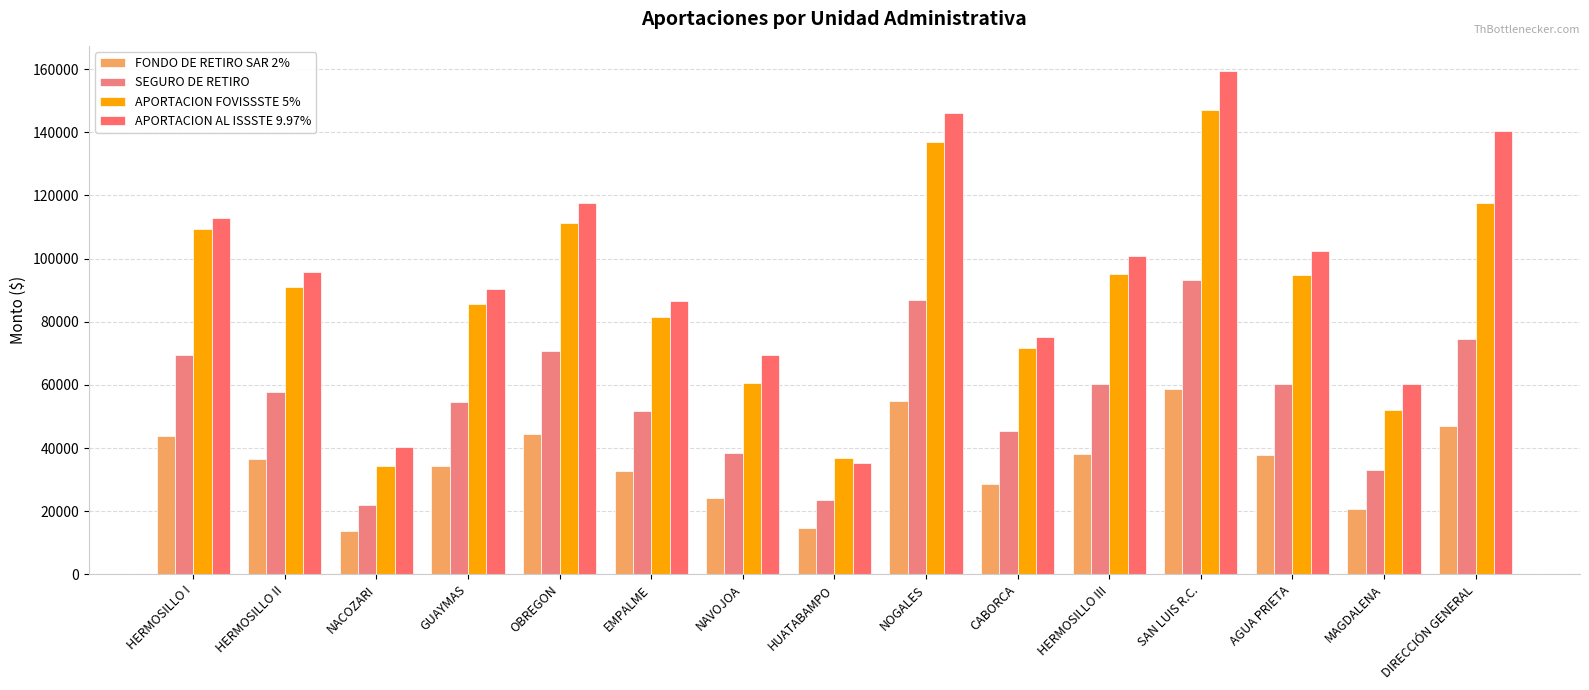

Reading left to right, what are all the values shown in this chart?

FONDO DE RETIRO SAR 2%: HERMOSILLO I=43787.7	HERMOSILLO II=36404.5	NACOZARI=13783.4	GUAYMAS=34307.8	OBREGON=44511.9	EMPALME=32625.8	NAVOJOA=24229.6	HUATABAMPO=14753.8	NOGALES=54802.4	CABORCA=28658.7	HERMOSILLO III=38011.6	SAN LUIS R.C.=58824.8	AGUA PRIETA=37875.7	MAGDALENA=20826.5	DIRECCIÓN GENERAL=47010.4
SEGURO DE RETIRO: HERMOSILLO I=69512.7	HERMOSILLO II=57792.0	NACOZARI=21881.1	GUAYMAS=54463.6	OBREGON=70662.4	EMPALME=51793.4	NAVOJOA=38464.5	HUATABAMPO=23421.6	NOGALES=86998.9	CABORCA=45495.6	HERMOSILLO III=60343.3	SAN LUIS R.C.=93384.2	AGUA PRIETA=60127.7	MAGDALENA=33061.9	DIRECCIÓN GENERAL=74628.8
APORTACION FOVISSSTE 5%: HERMOSILLO I=109469.1	HERMOSILLO II=91011.1	NACOZARI=34458.4	GUAYMAS=85769.6	OBREGON=111279.5	EMPALME=81564.3	NAVOJOA=60573.9	HUATABAMPO=36884.3	NOGALES=137005.8	CABORCA=71646.6	HERMOSILLO III=95029.1	SAN LUIS R.C.=147061.5	AGUA PRIETA=94689.3	MAGDALENA=52066.1	DIRECCIÓN GENERAL=117525.7
APORTACION AL ISSSTE 9.97%: HERMOSILLO I=112977.0	HERMOSILLO II=95849.5	NACOZARI=40457.3	GUAYMAS=90438.9	OBREGON=117661.3	EMPALME=86443.6	NAVOJOA=69319.1	HUATABAMPO=35147.9	NOGALES=146284.0	CABORCA=75324.8	HERMOSILLO III=100735.0	SAN LUIS R.C.=159441.3	AGUA PRIETA=102356.2	MAGDALENA=60396.5	DIRECCIÓN GENERAL=140385.3